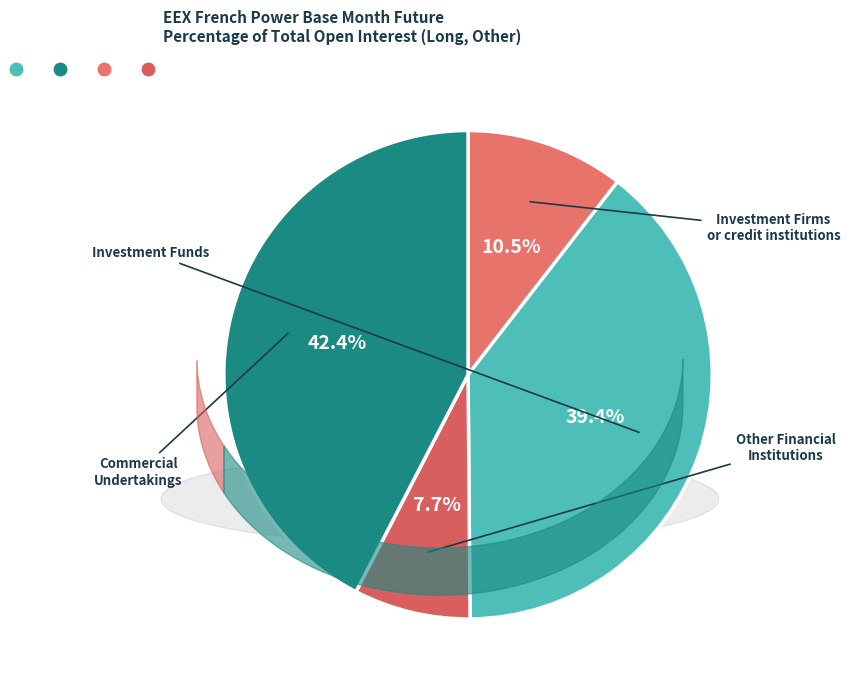

Does any single category account for the majority?

No